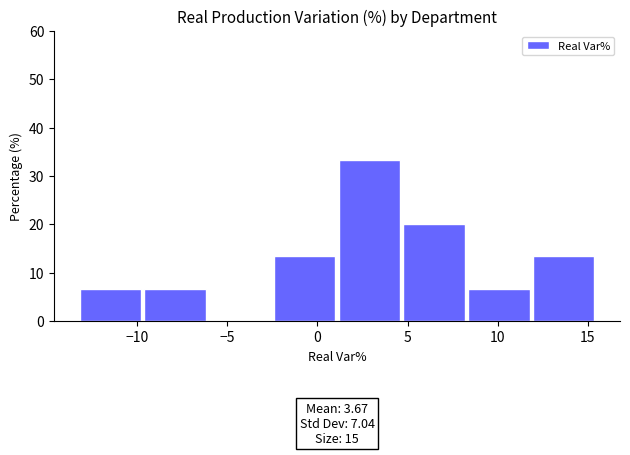

Which range on the x-axis has the tallest bar?

1.0 to 5.0